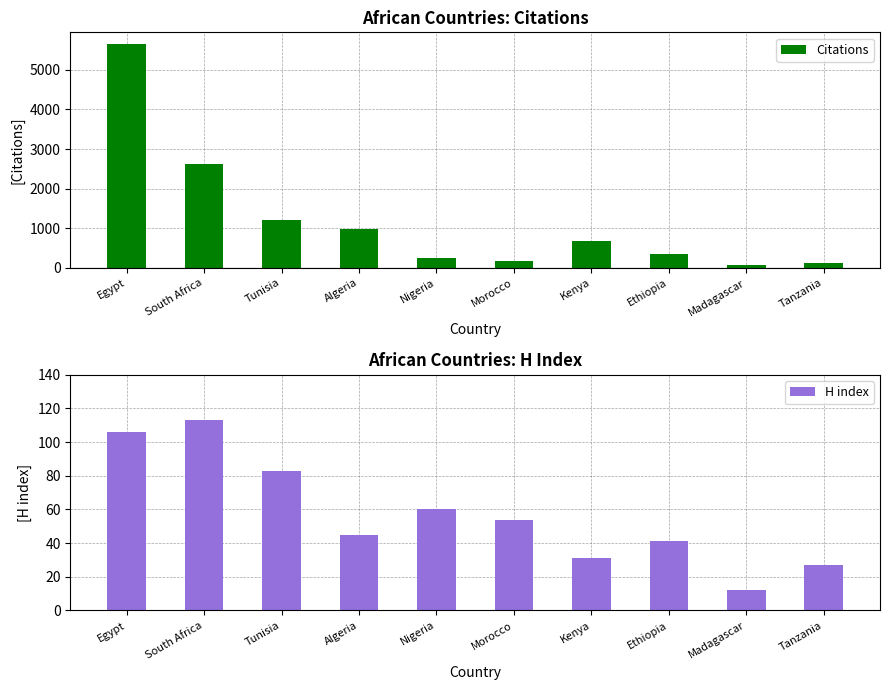

Reading left to right, what are all the values shown in this chart?

Citations: Egypt=5663	South Africa=2618	Tunisia=1199	Algeria=993	Nigeria=242	Morocco=163	Kenya=691	Ethiopia=350	Madagascar=70	Tanzania=114
H index: Egypt=106	South Africa=113	Tunisia=83	Algeria=45	Nigeria=60	Morocco=54	Kenya=31	Ethiopia=41	Madagascar=12	Tanzania=27